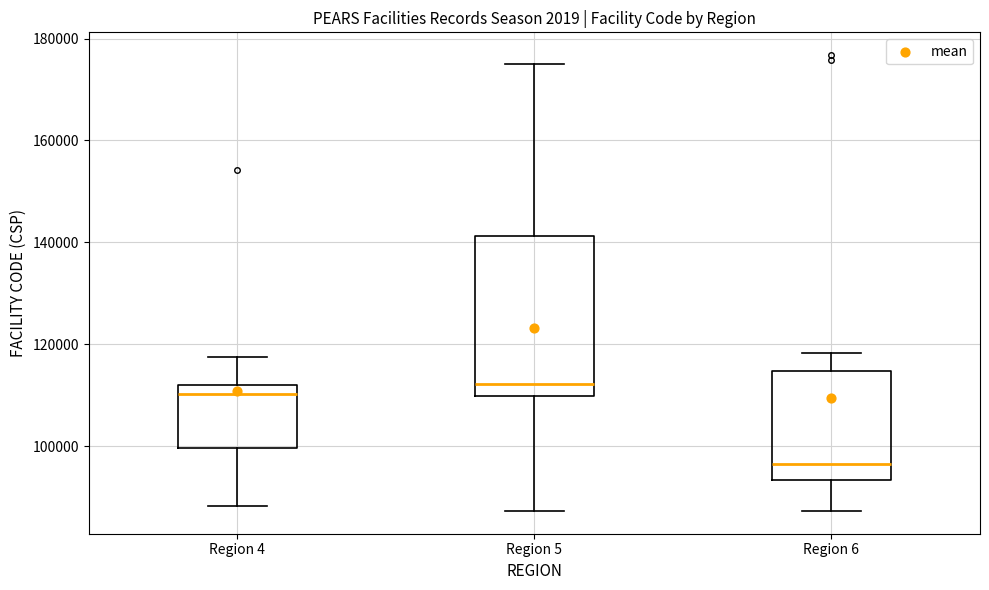

Where does the median line of the box for Region 4 sit on the y-axis? The values are not printed on the chart, so give them approximately, as read against the axis.

110000